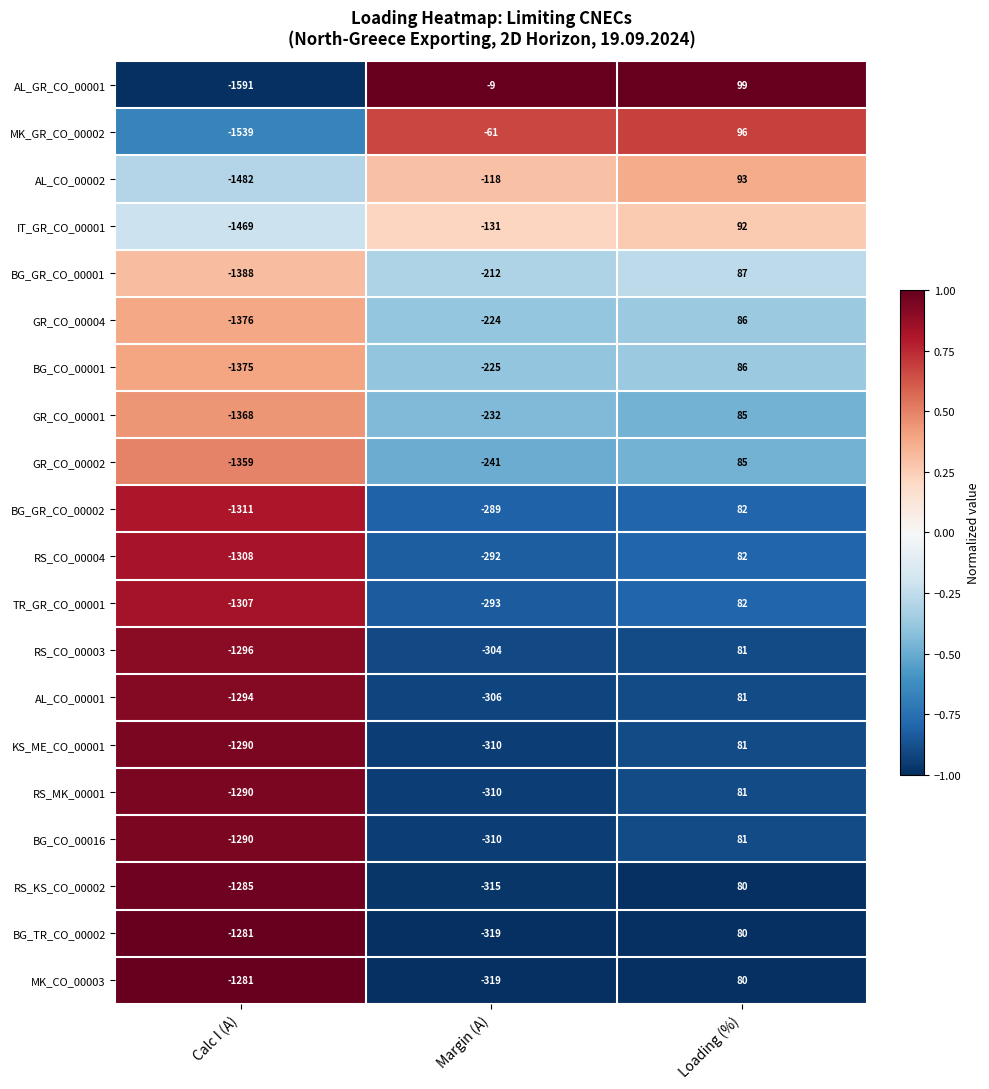

What is the total value across all series at Loading (%)?

1700